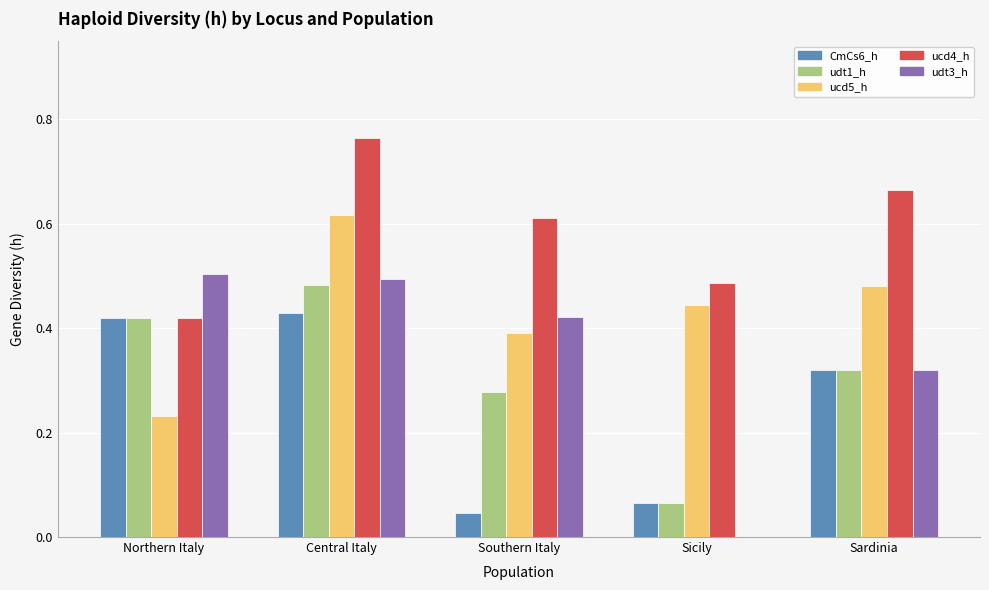

Which series has the largest total across all categories?

ucd4_h